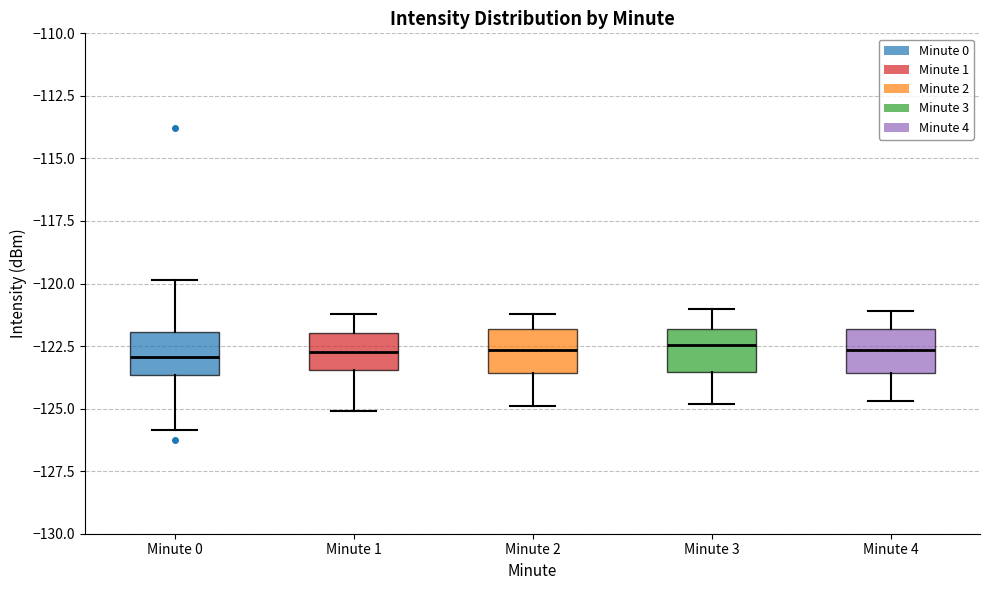

Reading left to right, read every box against the y-axis: the position of its median line, the range the box covers, and the ends of its whiskers. The values are not printed on the chart, so give them approximately, as read against the axis.

Minute 0: median -123.0, box -123.5 to -122.0, whiskers -126.0 to -120.0
Minute 1: median -122.5, box -123.5 to -122.0, whiskers -125.0 to -121.0
Minute 2: median -122.5, box -123.5 to -122.0, whiskers -125.0 to -121.0
Minute 3: median -122.5, box -123.5 to -122.0, whiskers -125.0 to -121.0
Minute 4: median -122.5, box -123.5 to -122.0, whiskers -124.5 to -121.0